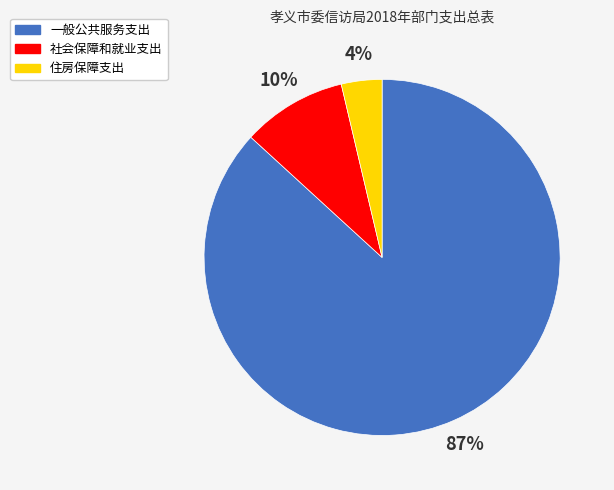

To the nearest percent, what is the average slice percentage?

33%